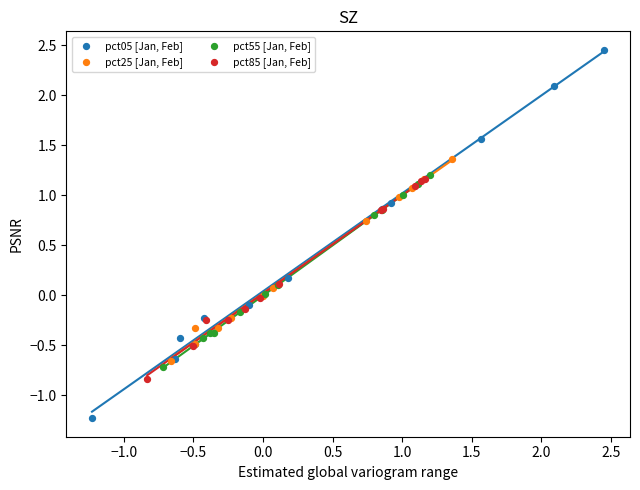

Which series contains the lowest Y value?

pct05 [Jan, Feb]